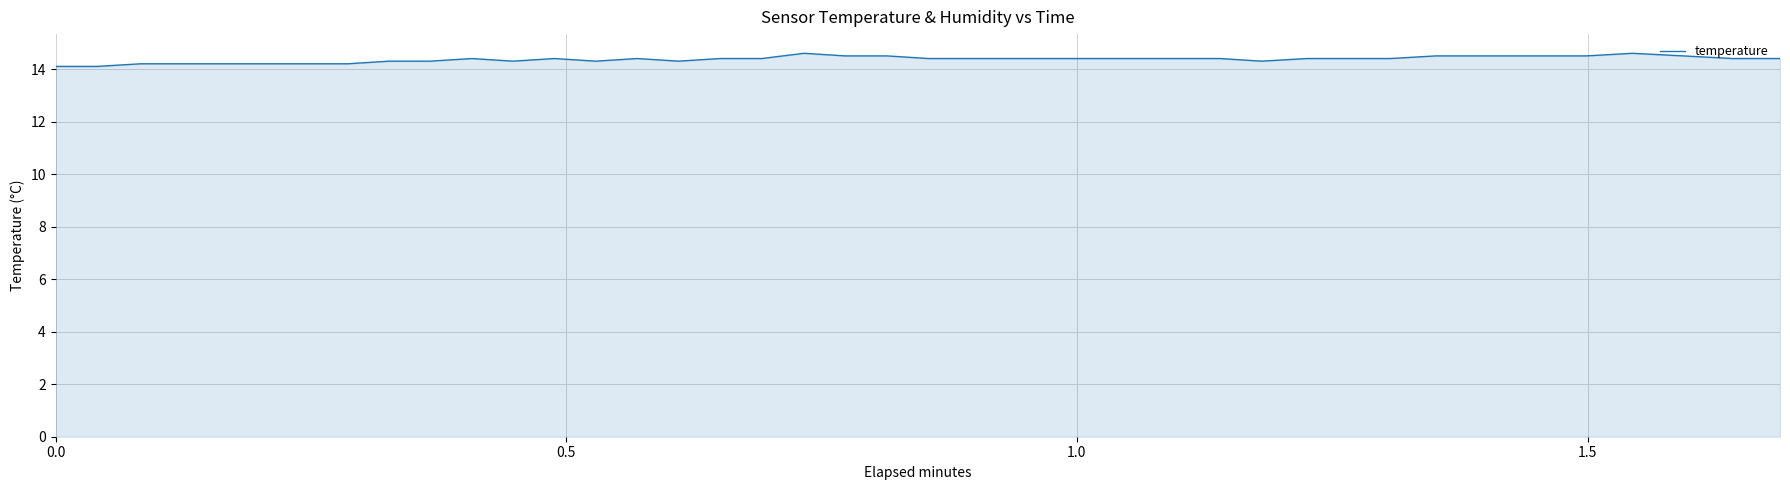

What is the minimum value shown in the chart?

14.1